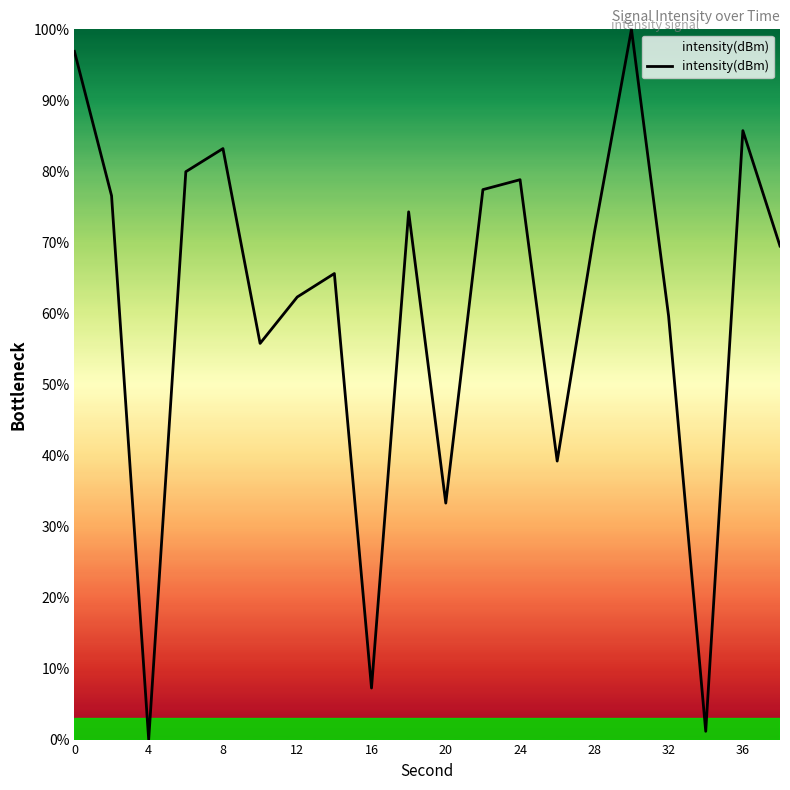

Count the number of categories in the chart.

20